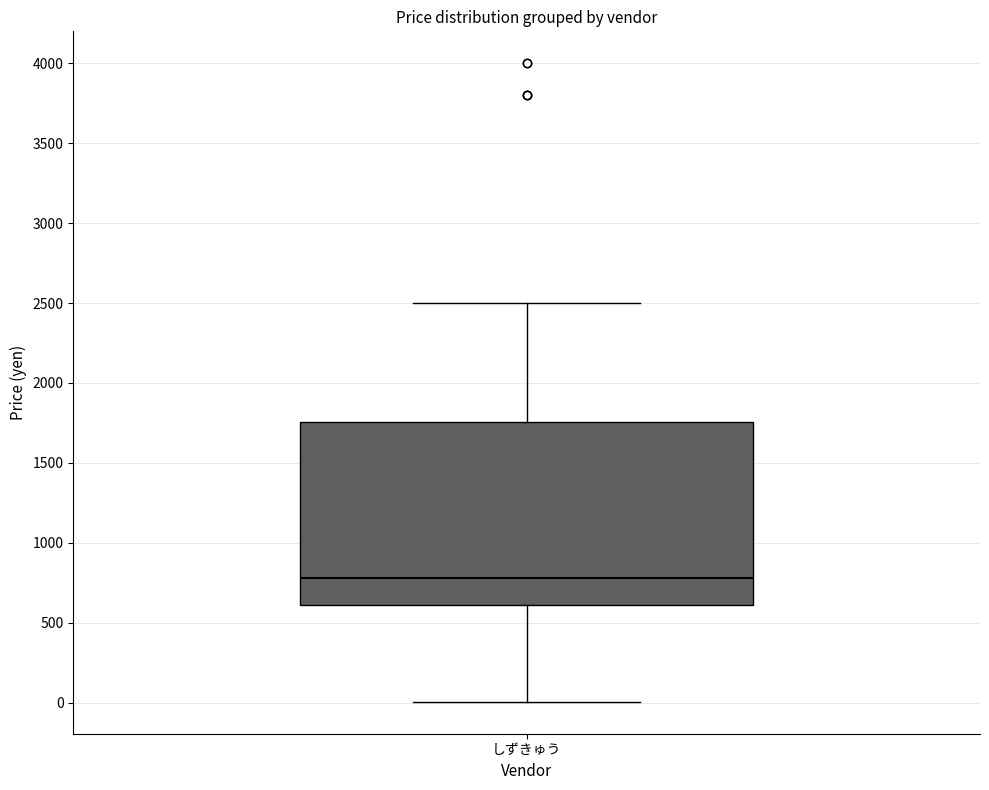

Read this box plot against the y-axis: the position of the median line, the range covered by the box, and the ends of both whiskers. The values are not printed on the chart, so give them approximately, as read against the axis.

median 800, box 600 to 1750, whiskers 0 to 2500